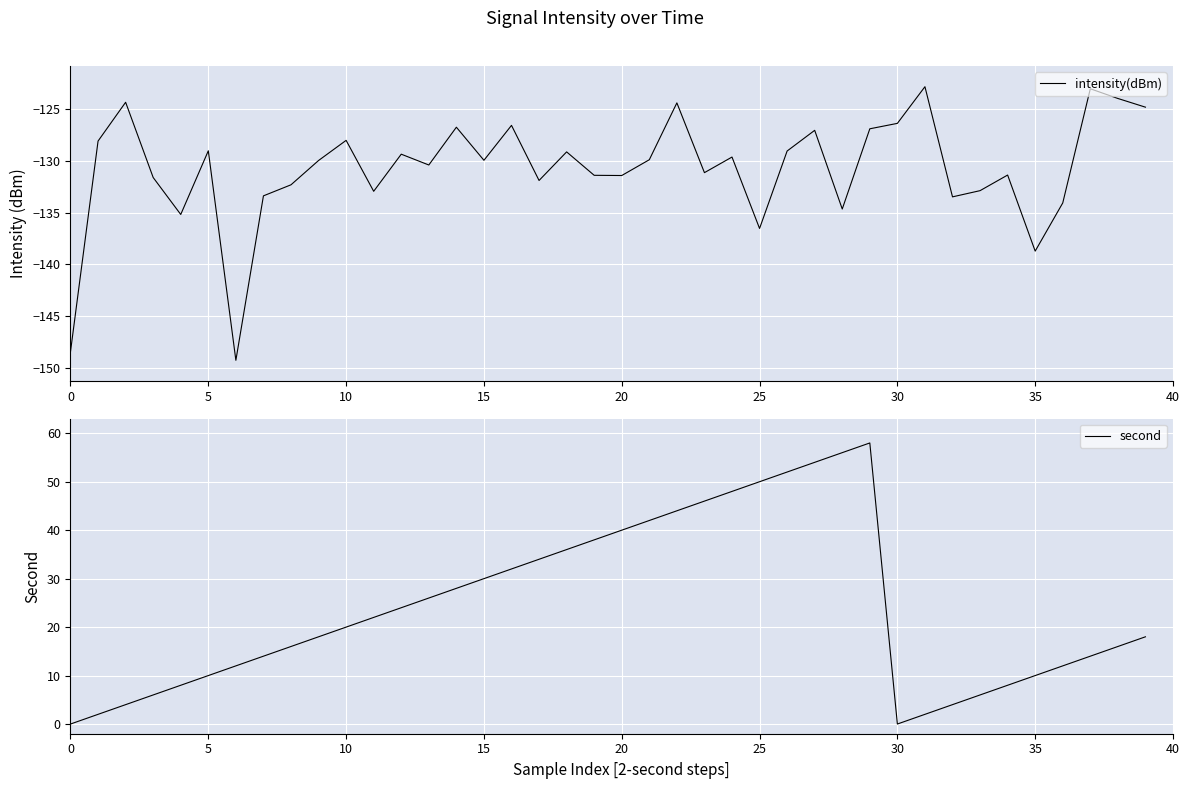

What is the sum of the second values at 21 and 17?

76.0